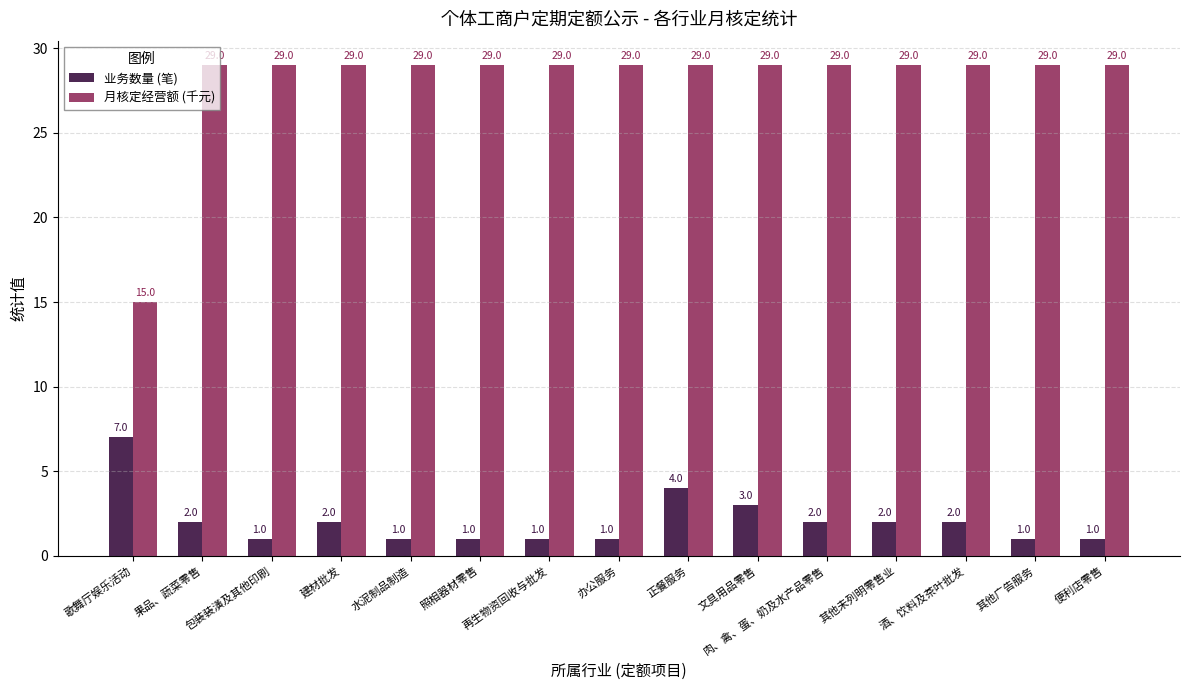

Where is 业务数量 (笔) nearest to the value 4?

正餐服务